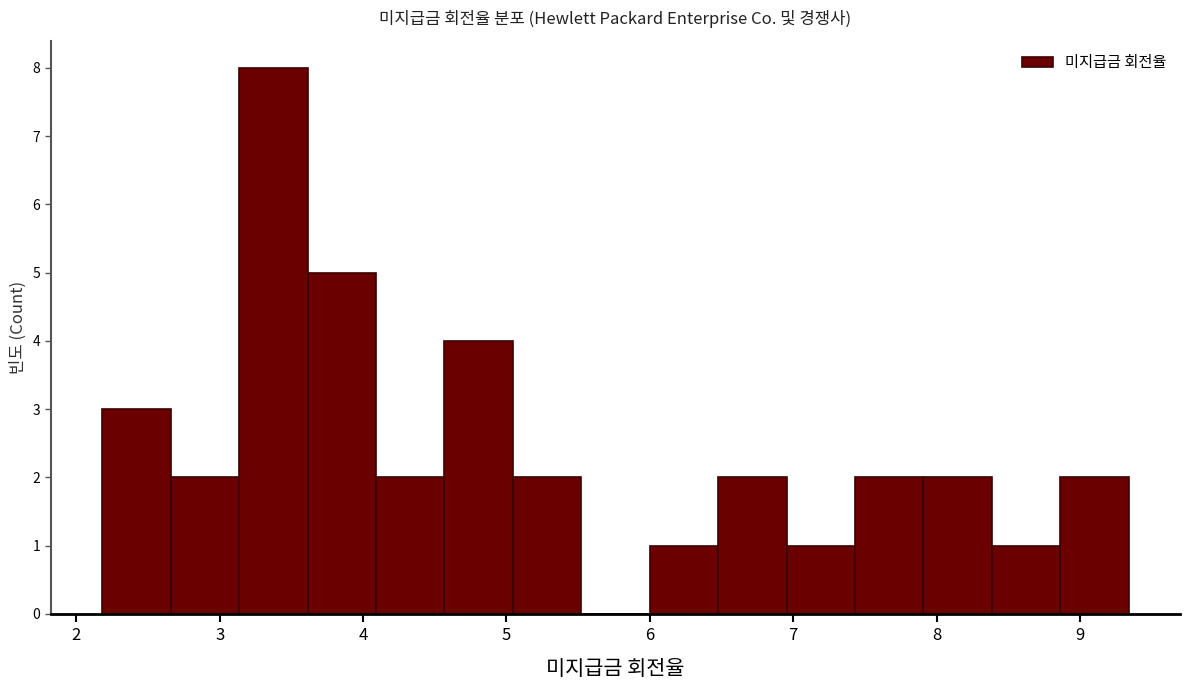

How tall is the bar that spans 4.1 to 4.6 on the x-axis? Neither the bar edges nor the heights are printed on the chart, so give them approximately, as read against the axes.

2